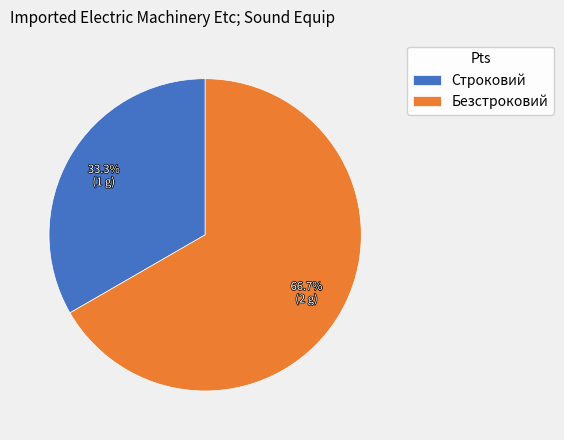

Count the number of slices in the pie.

2